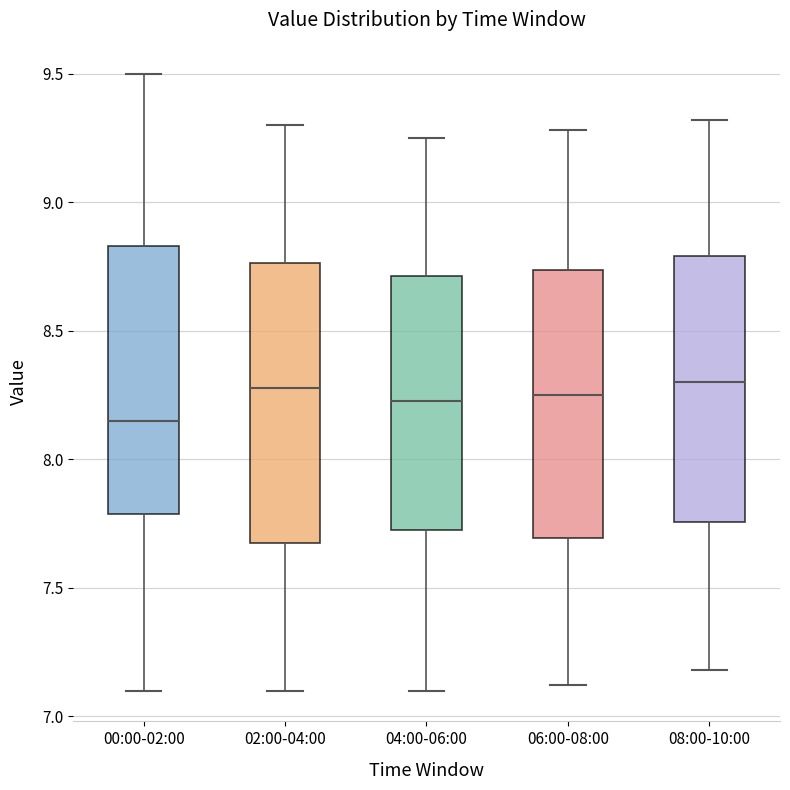

Reading left to right, transcribe this box plot: for each box, give where its median line is, the range the box spans, and where its two whiskers end, as read against the y-axis. The values are not printed on the chart, so give them approximately, as read against the axis.

00:00-02:00: median 8.15, box 7.80 to 8.85, whiskers 7.10 to 9.50
02:00-04:00: median 8.30, box 7.70 to 8.75, whiskers 7.10 to 9.30
04:00-06:00: median 8.25, box 7.75 to 8.70, whiskers 7.10 to 9.25
06:00-08:00: median 8.25, box 7.70 to 8.75, whiskers 7.10 to 9.30
08:00-10:00: median 8.30, box 7.75 to 8.80, whiskers 7.20 to 9.30